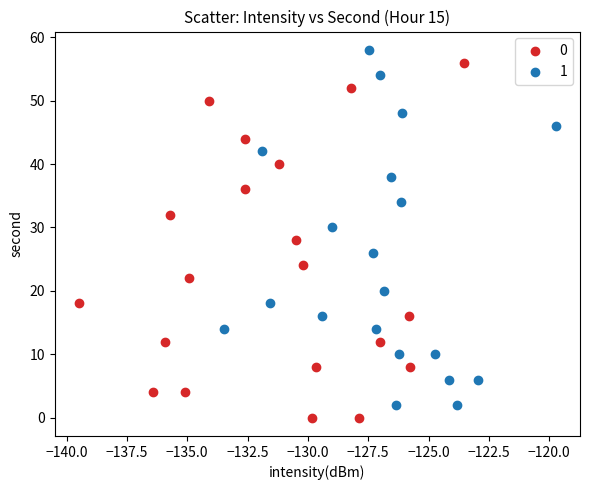

Which series contains the lowest Y value?

0